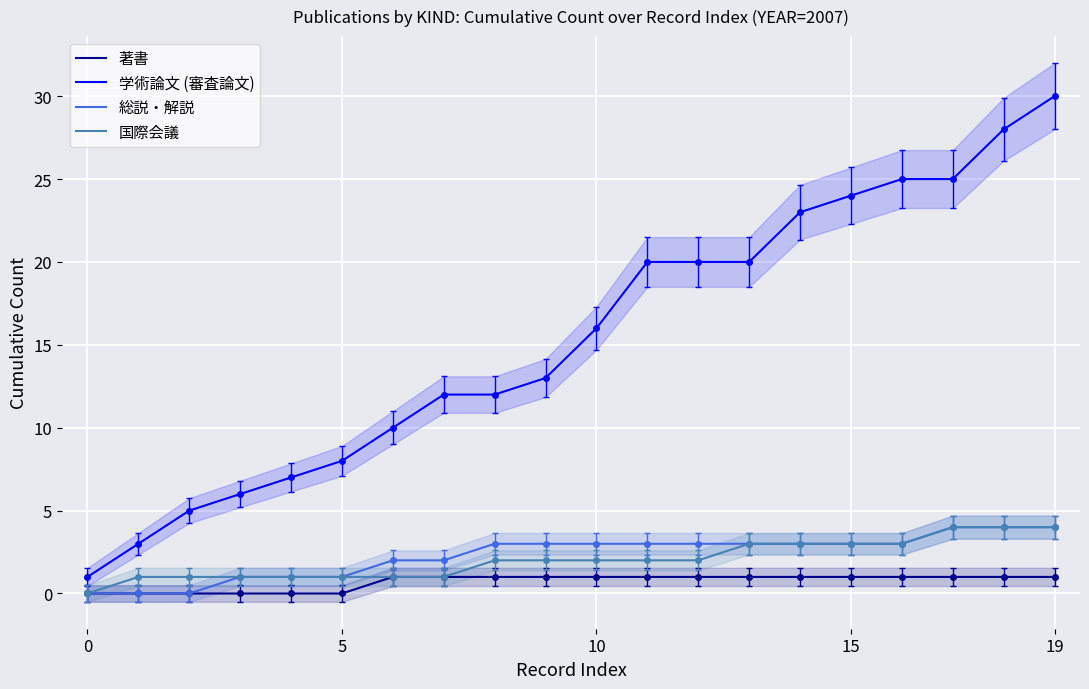

What is the maximum value for 著書?

1